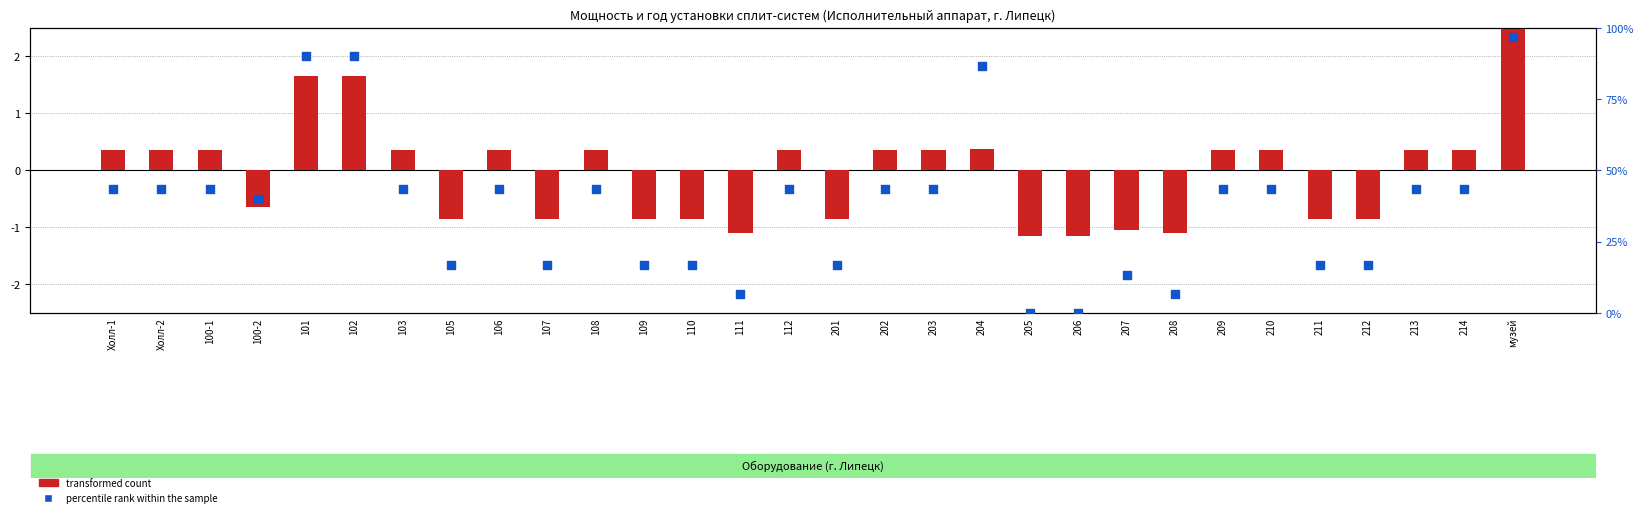

Which series contains the lowest Y value?

transformed count